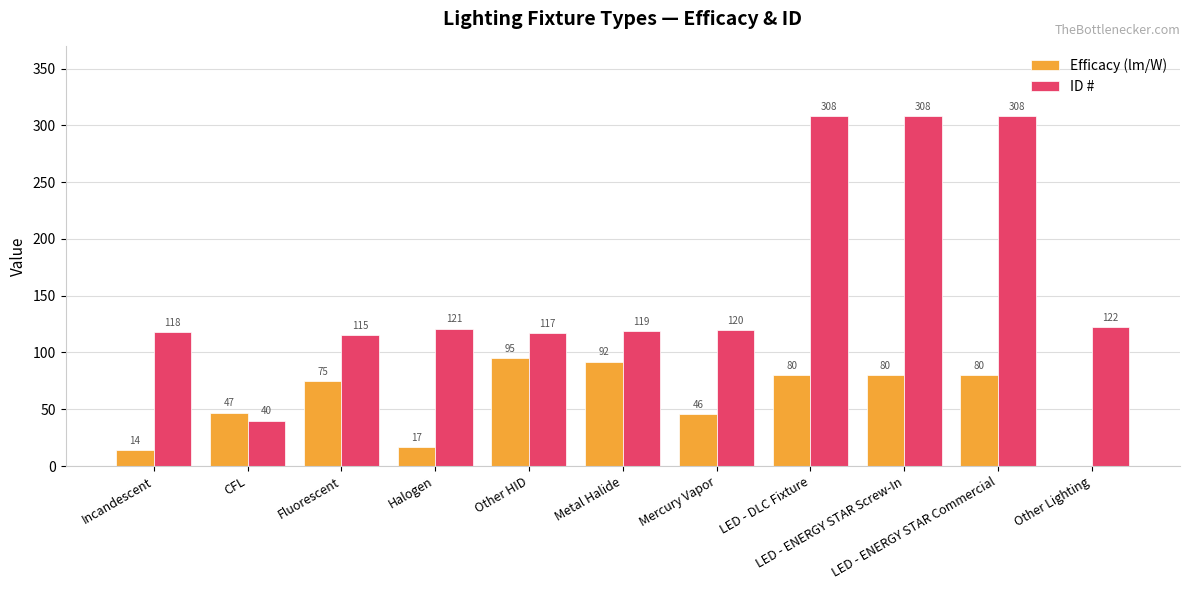

Which series has the largest total across all categories?

ID #